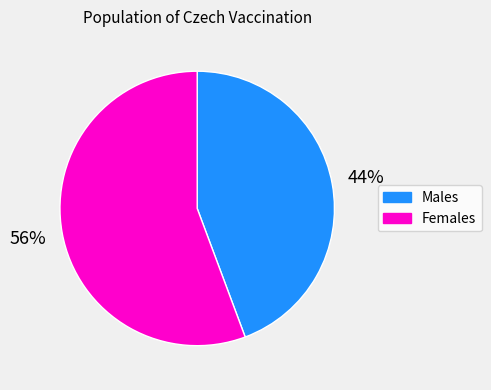

Rank the categories by value from lowest to highest.

Males, Females